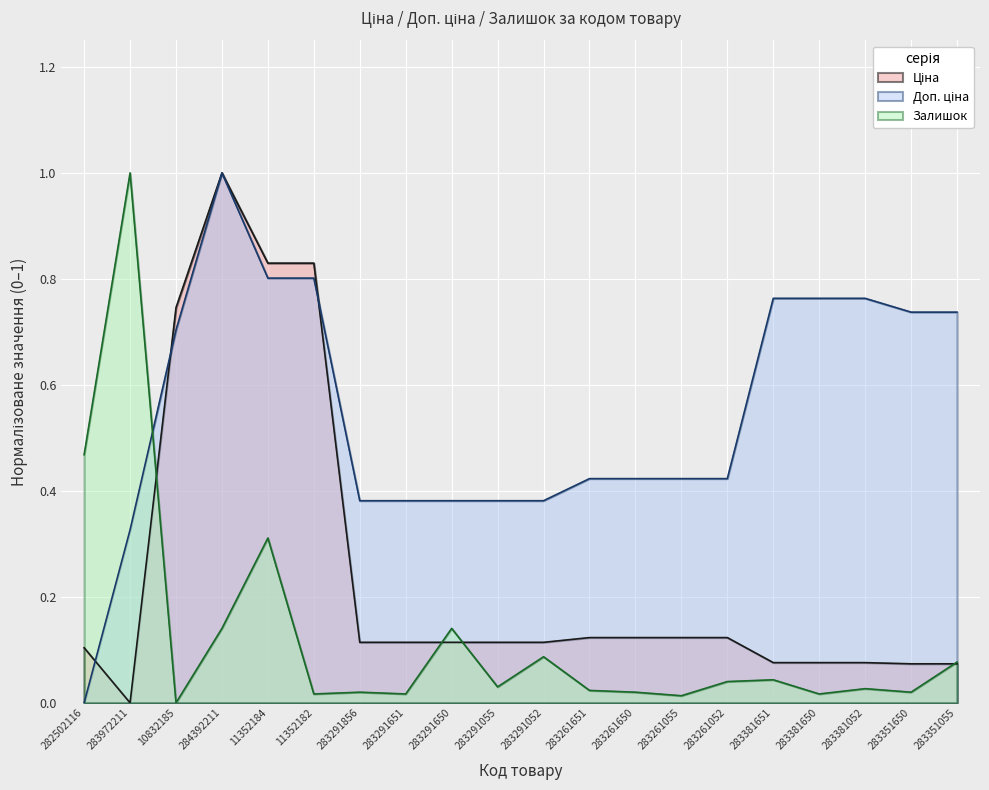

What are all the series names shown in the legend?

Ціна, Доп. ціна, Залишок